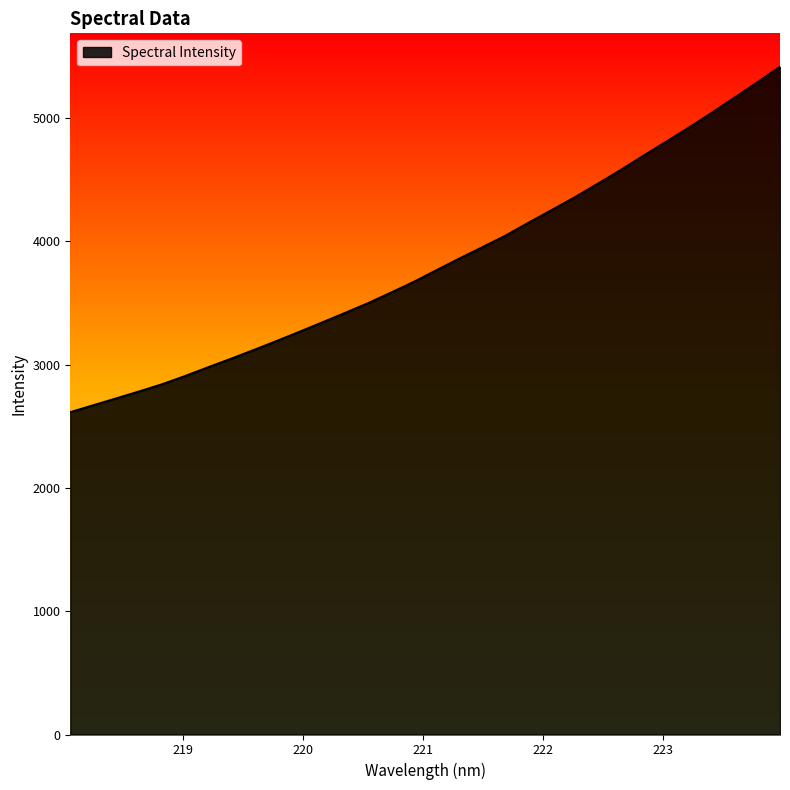

What is the difference between the maximum and minimum values?

2802.3